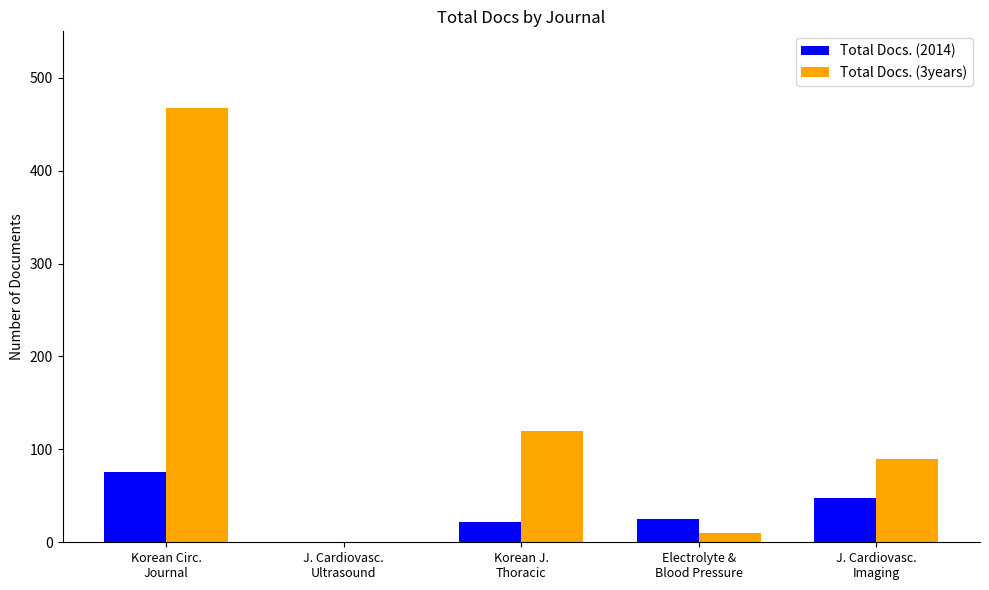

Reading left to right, what are all the values shown in this chart?

Total Docs. (2014): 76	0	22	25	48
Total Docs. (3years): 467	0	120	10	90